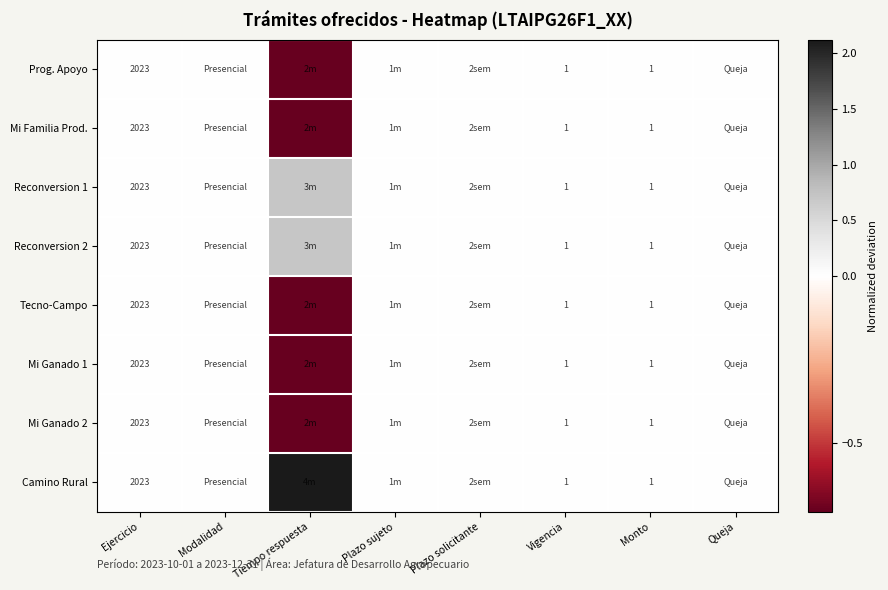

The Prog. Apoyo series shows 0.0 at Ejercicio. True or false?

True